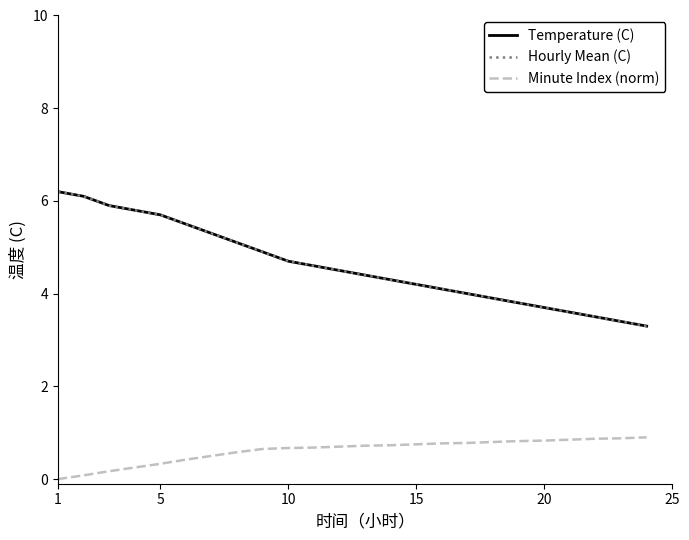

Does the chart display data point markers on the line(s)?

No